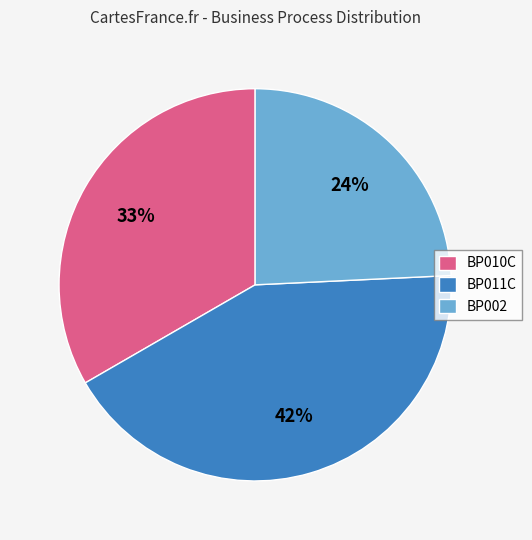

To the nearest percent, what percentage of the pie is BP002?

24%